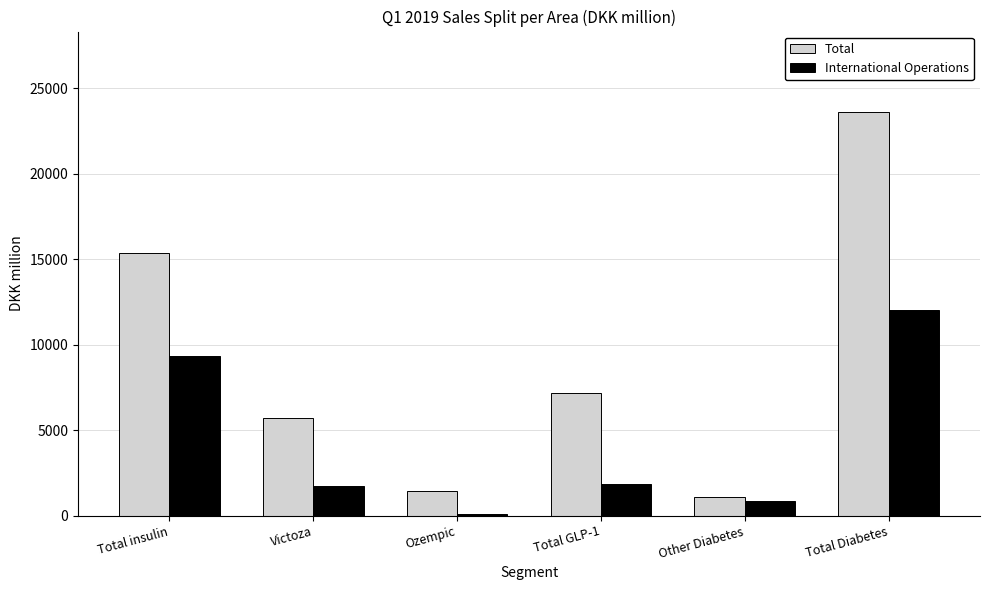

Which category has the highest value in the International Operations series?

Total Diabetes